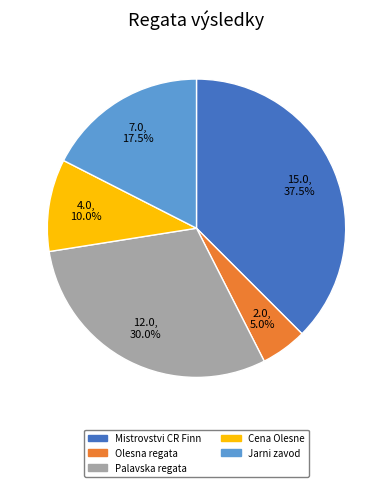

How many segments does this pie chart have?

5